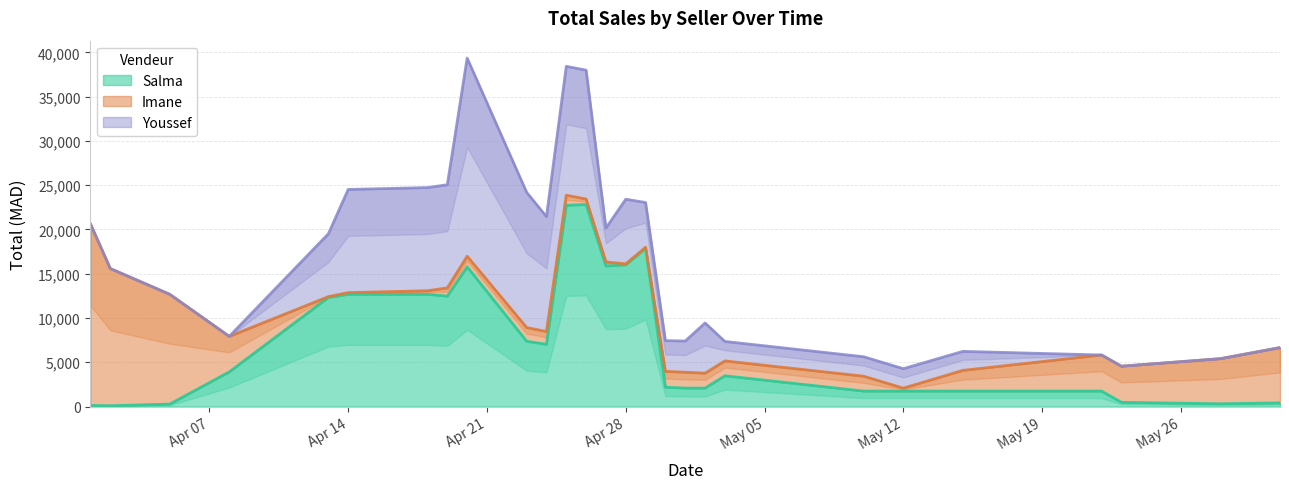

What is the highest value of the Salma series?

22817.4